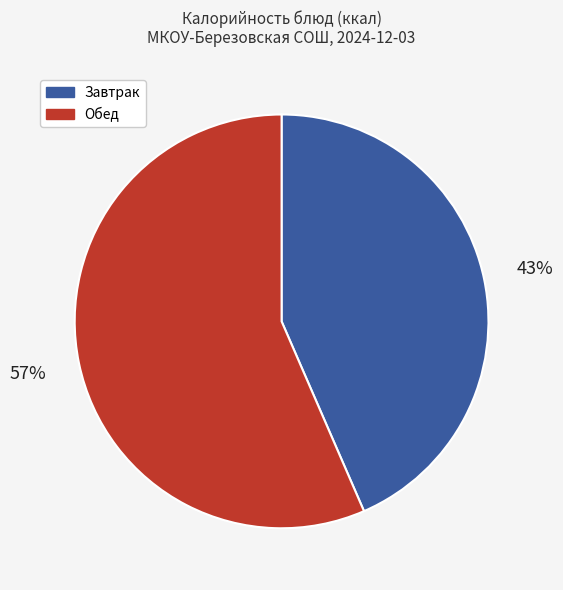

What percentage is the Завтрак slice, to the nearest percent?

43%